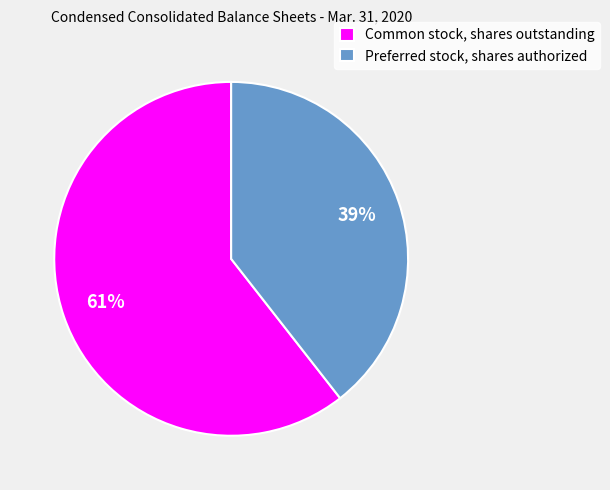

Which slice is the smallest?

Preferred stock, shares authorized